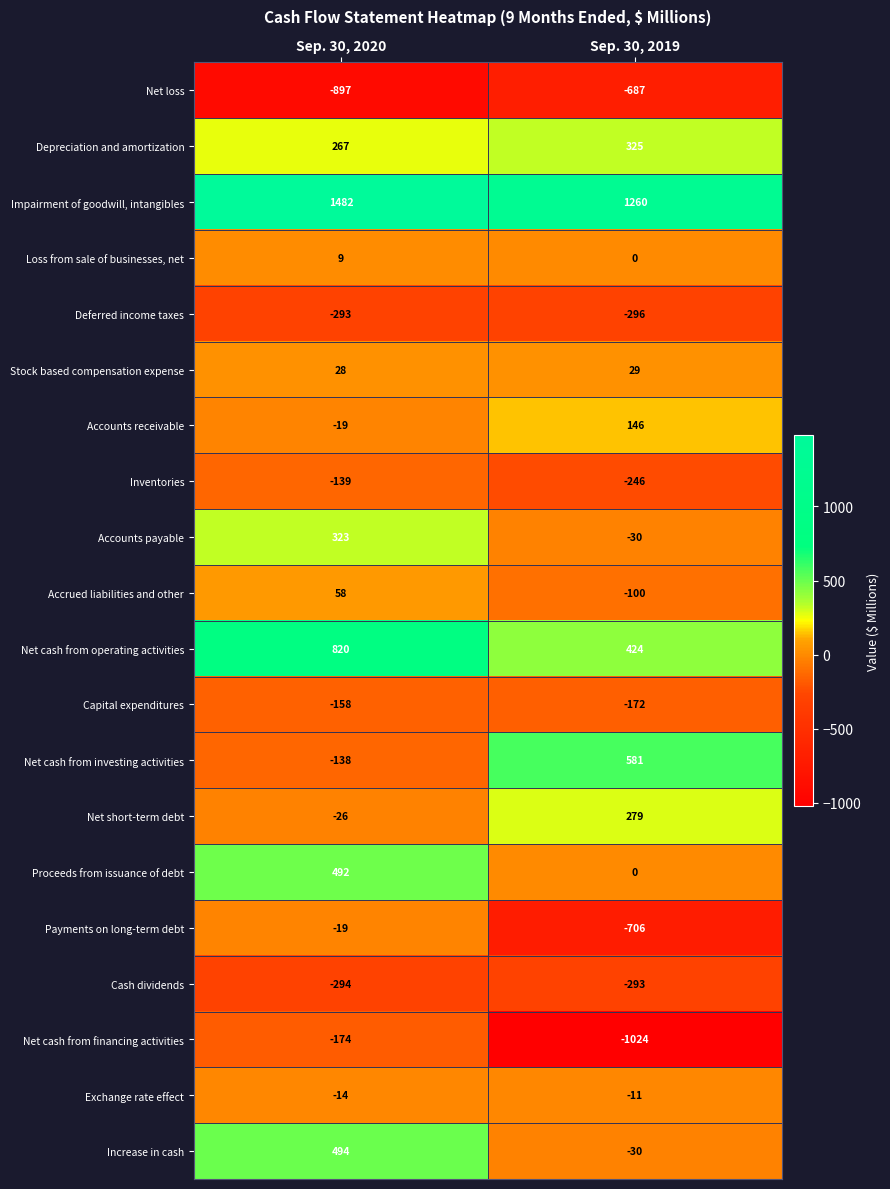

The Net short-term debt series shows -26 at Sep. 30, 2020. True or false?

True